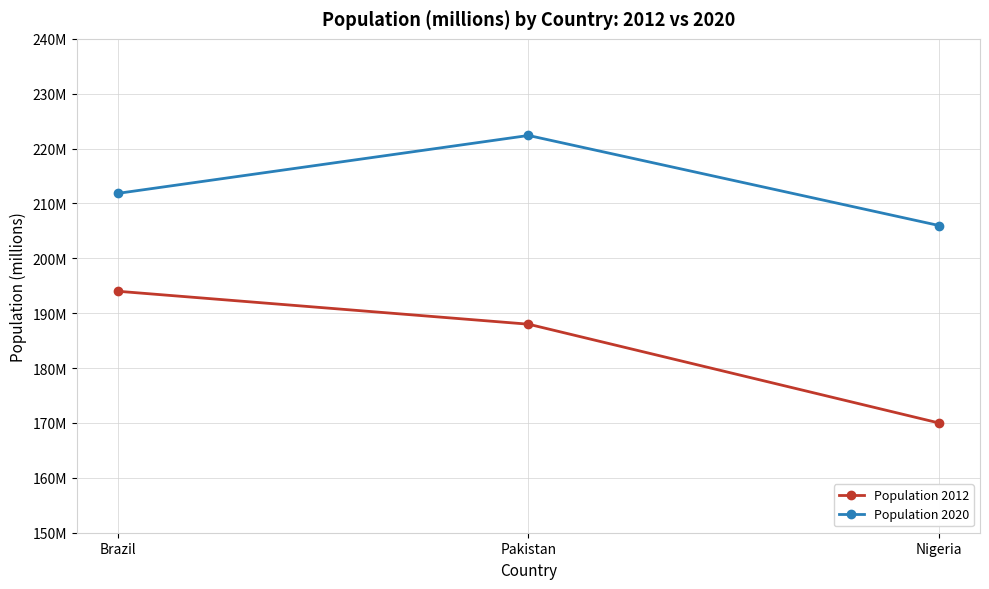

Reading left to right, what are all the values shown in this chart?

Population 2012: 194.0	188.0	170.0
Population 2020: 211.8	222.4	206.0